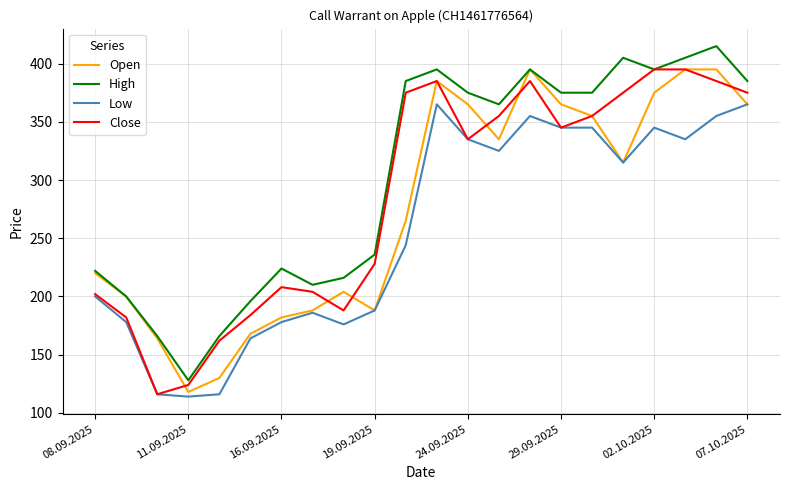

Count the number of data series in this chart.

4